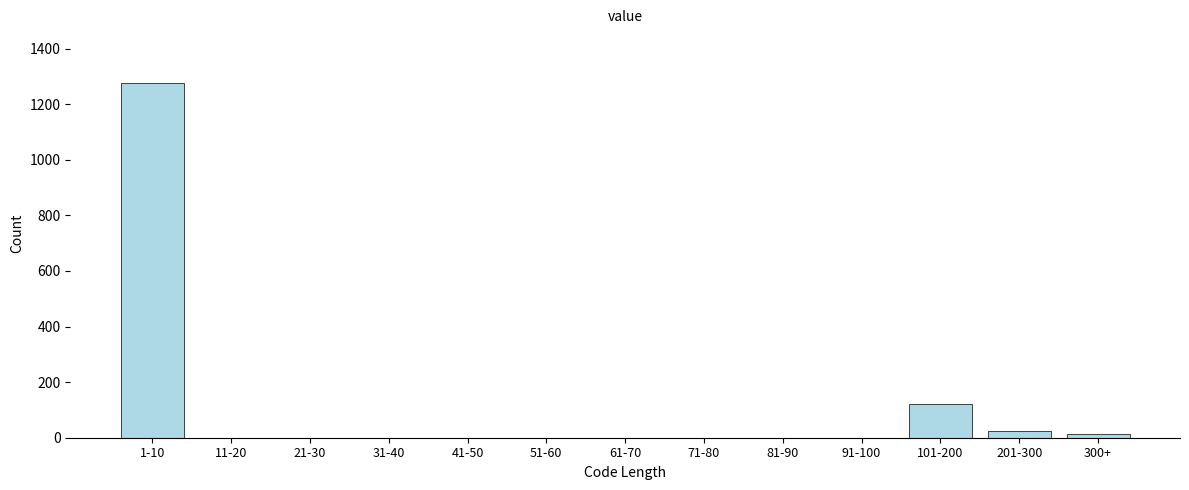

Reading left to right, list all the values displayed in this chart.

1-10=1278	11-20=0	21-30=0	31-40=0	41-50=0	51-60=0	61-70=0	71-80=0	81-90=0	91-100=0	101-200=120	201-300=25	300+=15